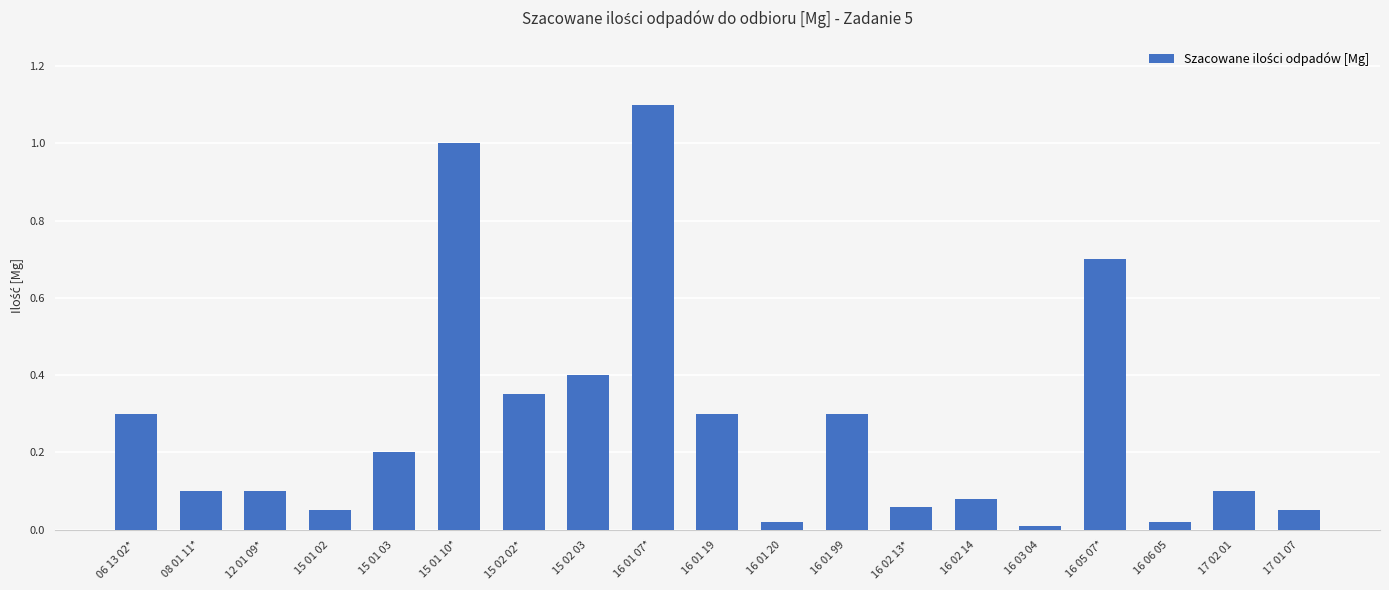

At which category does the chart reach its peak across all series?

16 01 07*